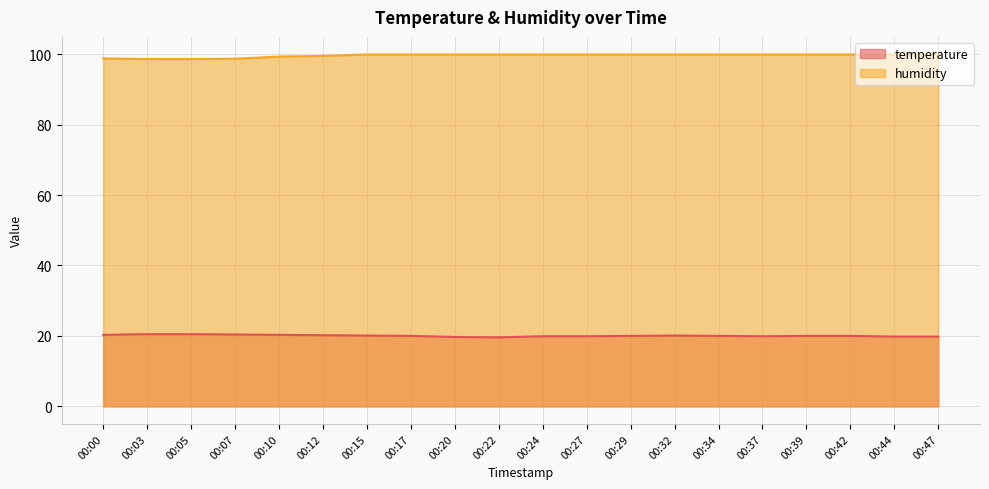

What is the spread (max minus min) of values at 00:34?

79.9